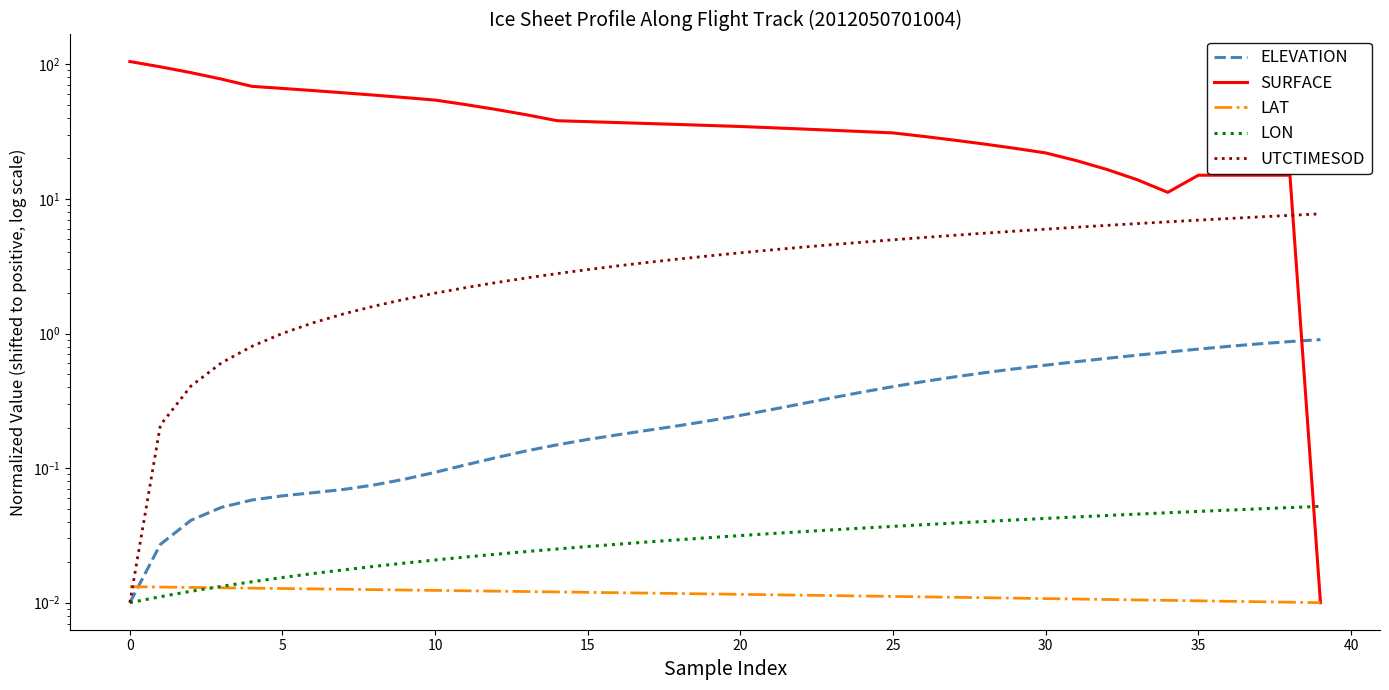

How many data points in UTCTIMESOD are less than 3?

16